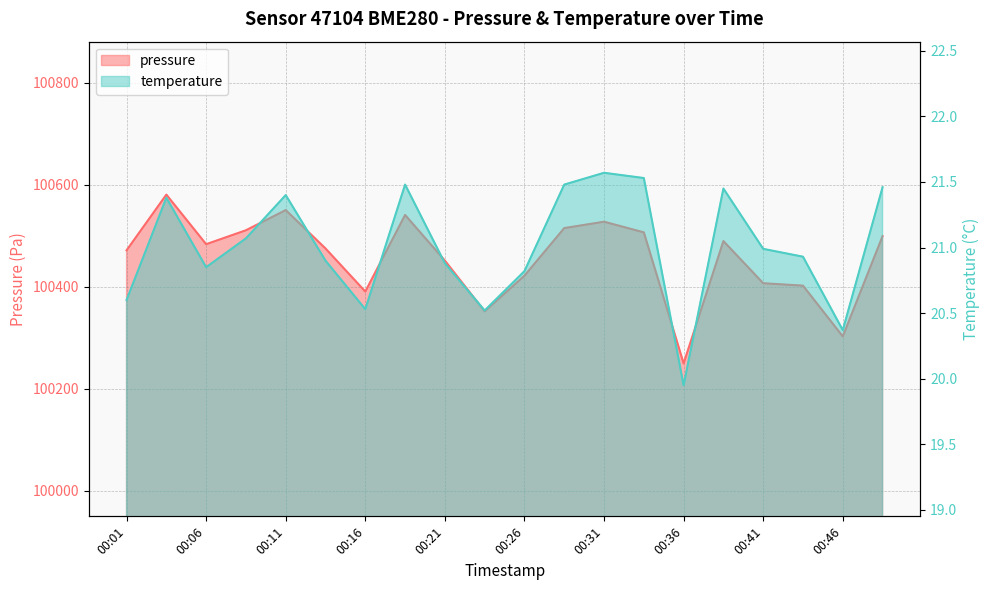

What is the minimum value for temperature?

19.9